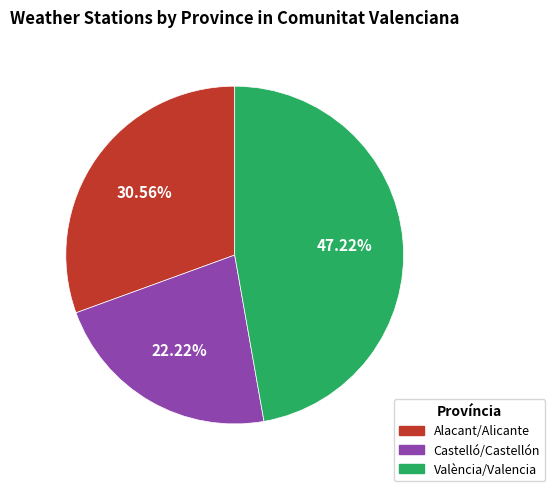

To the nearest percent, what is the difference between the largest and smallest slice percentages?

25%